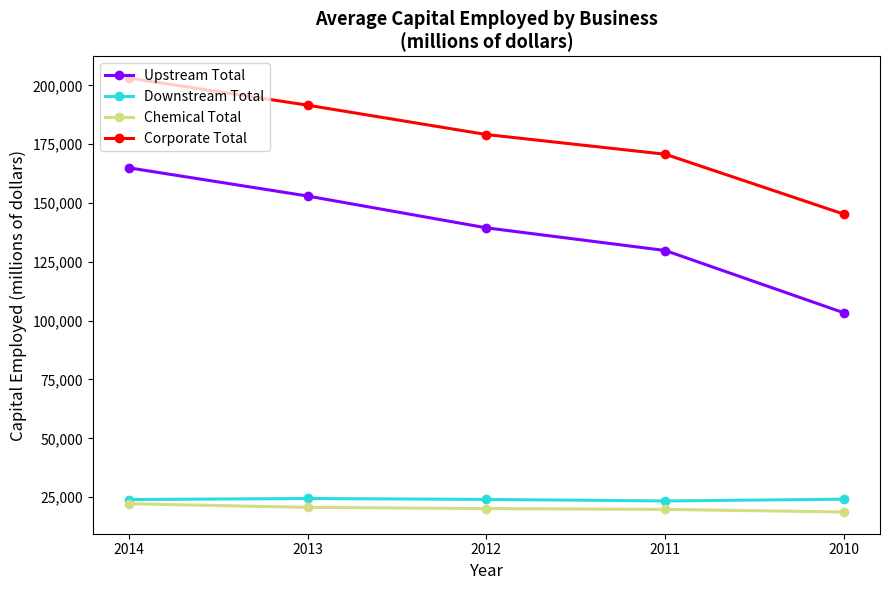

List the series in order of their peak value, highest first.

Corporate Total, Upstream Total, Downstream Total, Chemical Total